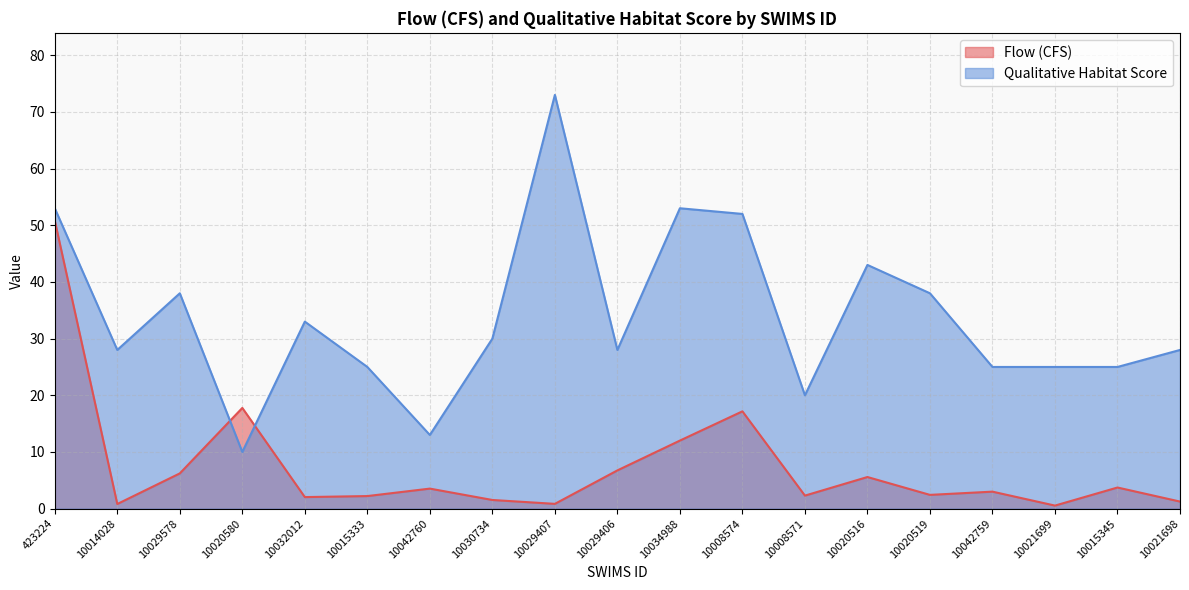

How many lines are shown in the chart?

2